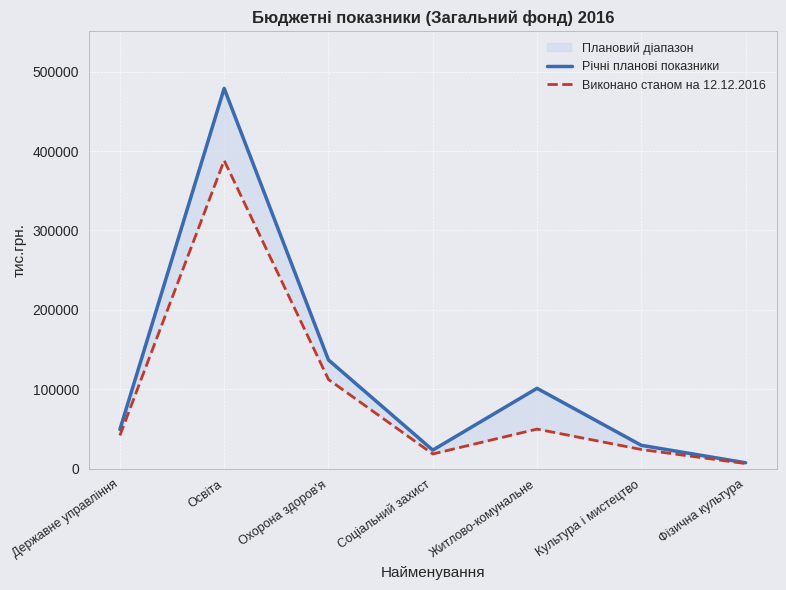

At which label does Виконано станом на 12.12.2016 first exceed 41952?

Державне управління